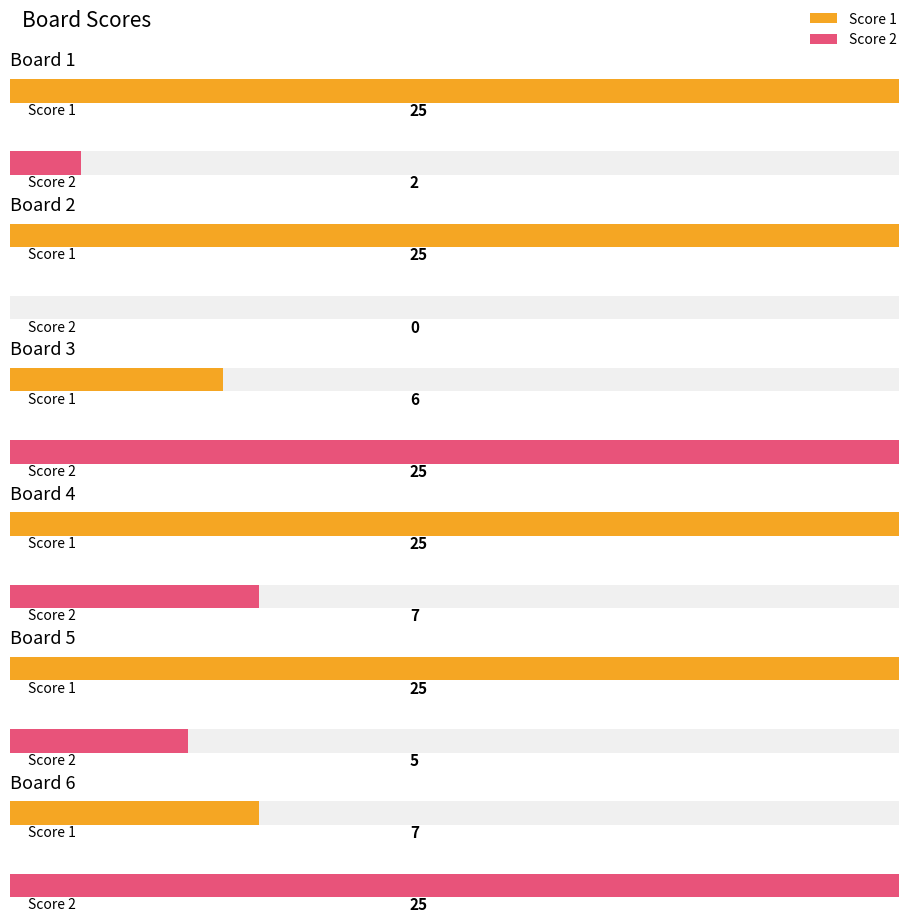

What is the difference between the Score 1 values at Board 5 and Board 3?

19